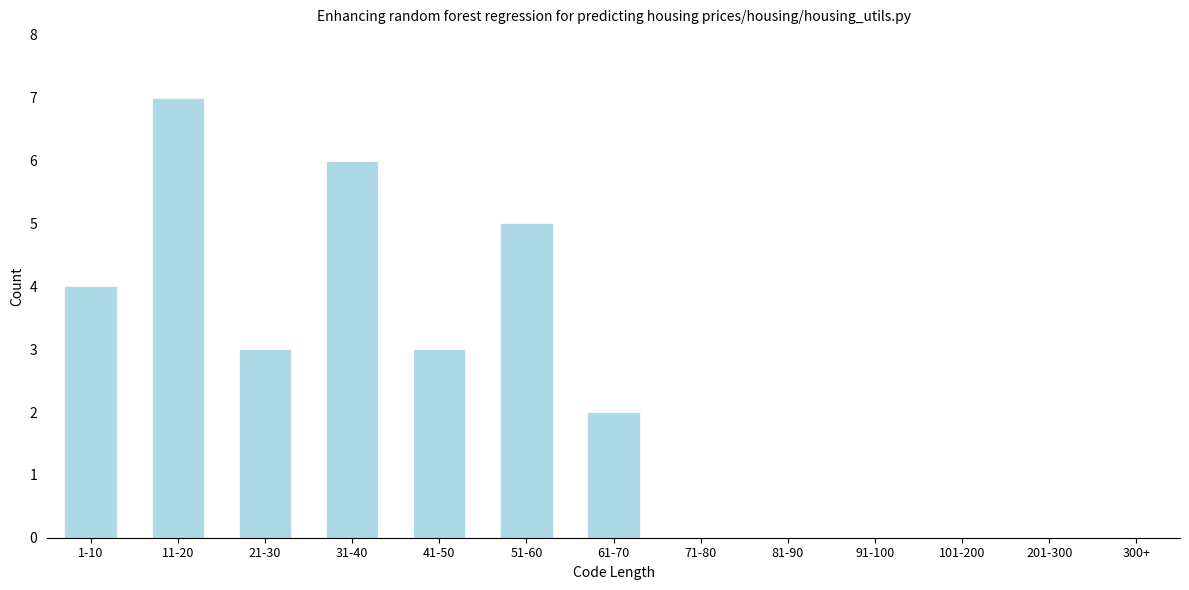

Reading left to right, list all the values displayed in this chart.

4	7	3	6	3	5	2